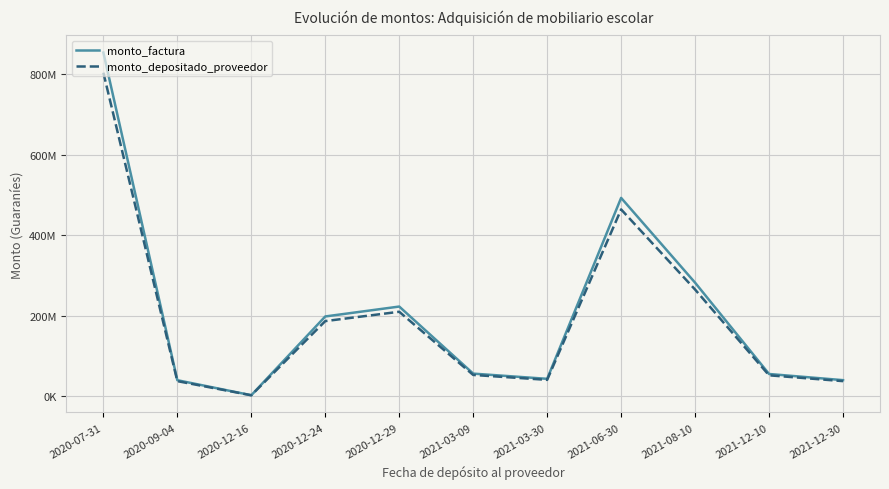

What is the label of the 1st point from the right?

2021-12-30